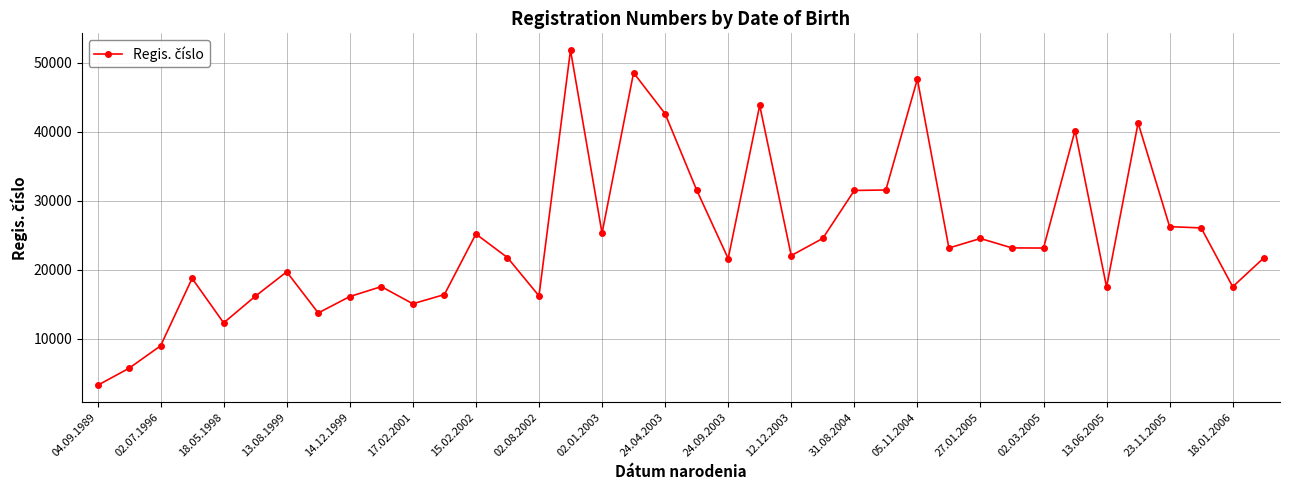

True or false: there are more than 0 points higher than both neighbors.

True